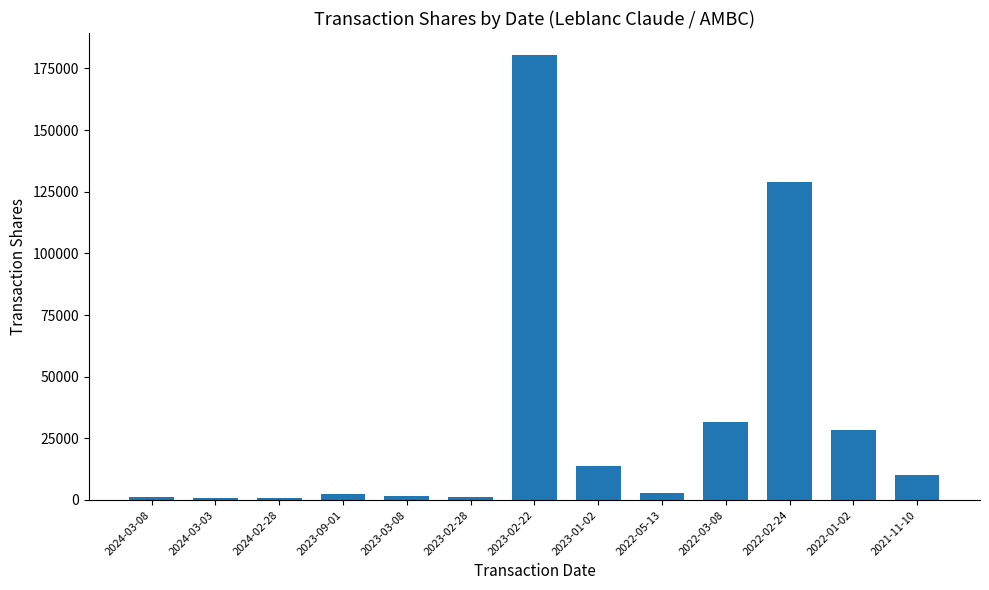

What is the sum of the values at 2023-02-22 and 2022-02-24?

309437